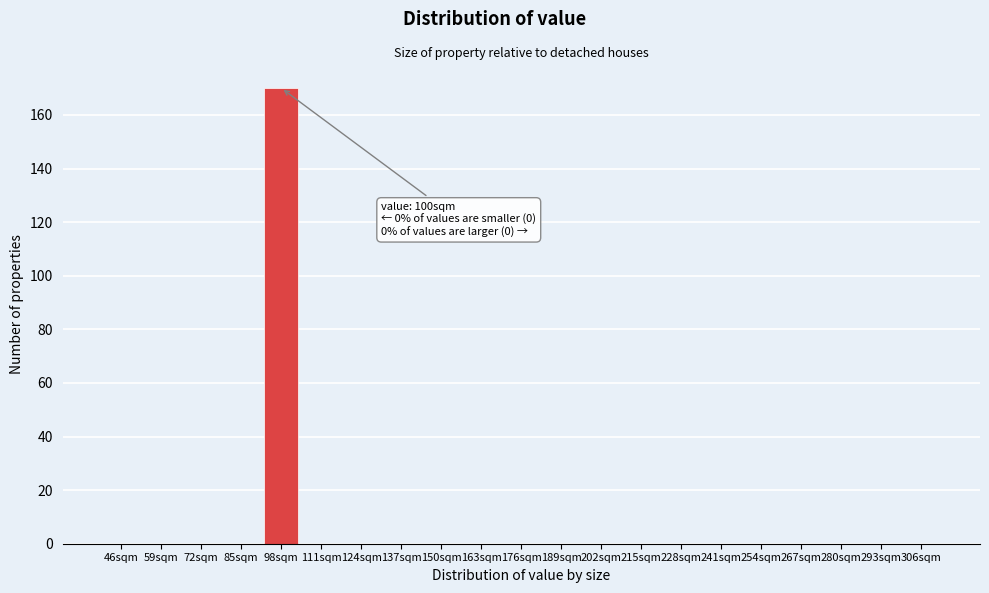

Reading left to right, what are all the values shown in this chart?

46sqm=0	59sqm=0	72sqm=0	85sqm=0	98sqm=170	111sqm=0	124sqm=0	137sqm=0	150sqm=0	163sqm=0	176sqm=0	189sqm=0	202sqm=0	215sqm=0	228sqm=0	241sqm=0	254sqm=0	267sqm=0	280sqm=0	293sqm=0	306sqm=0